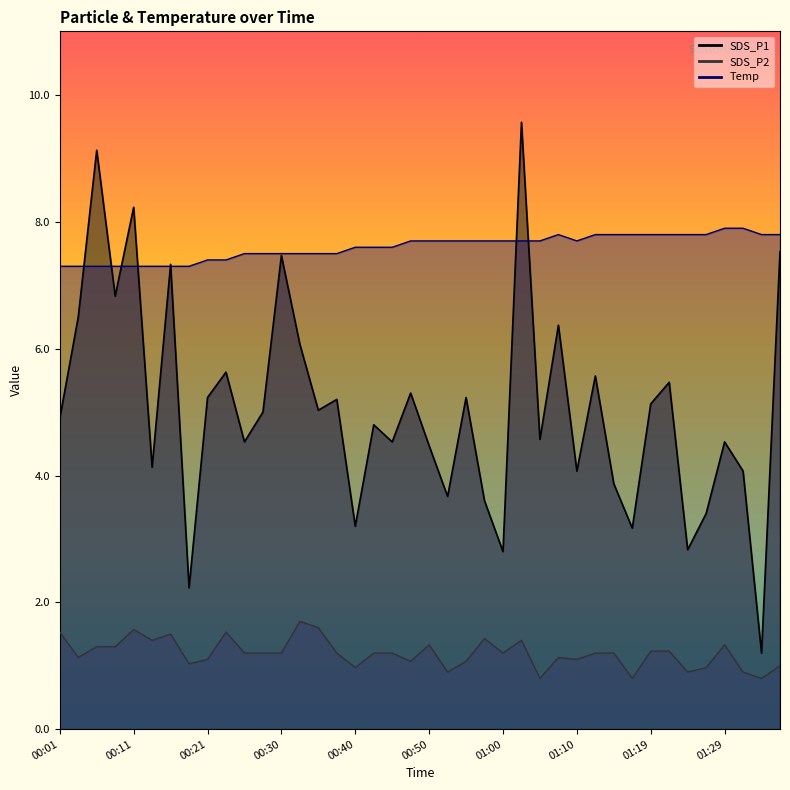

The Temp series shows 7.9 at 01:32. True or false?

True